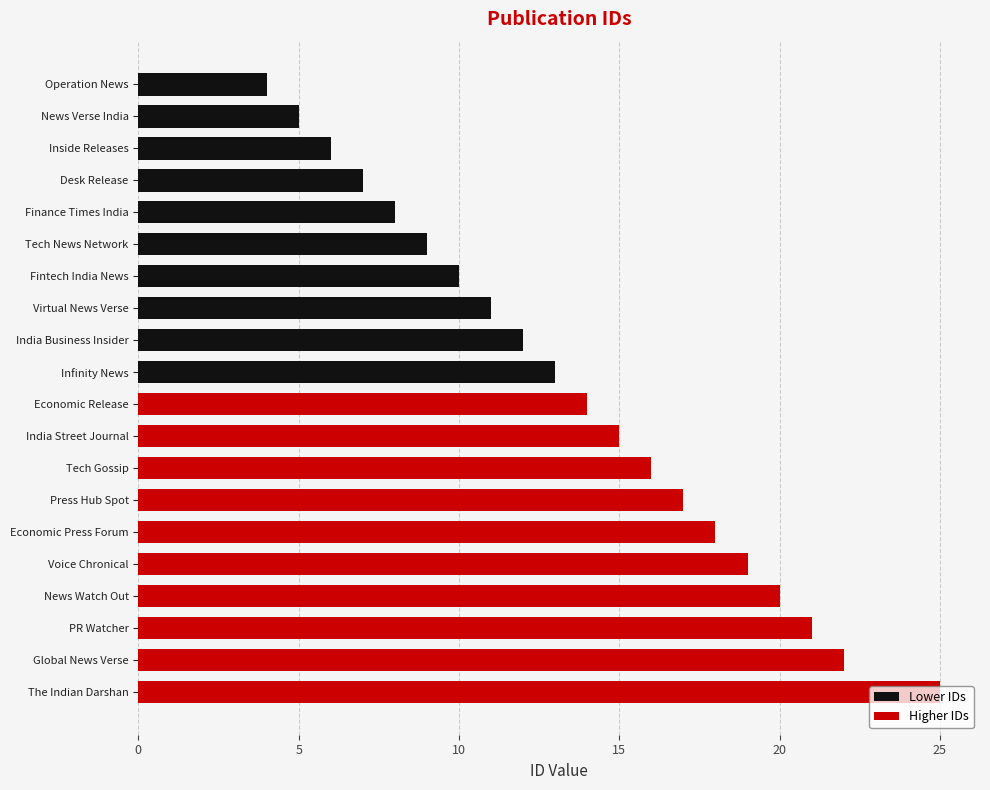

Read the value at PR Watcher.

21